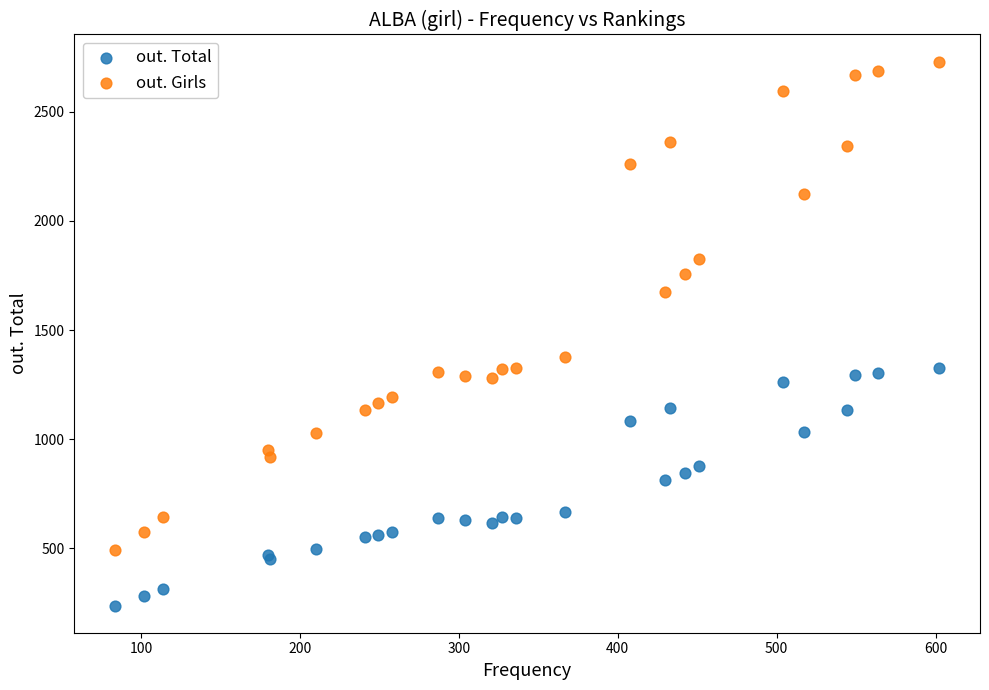

Which series contains the highest Y value?

out. Girls